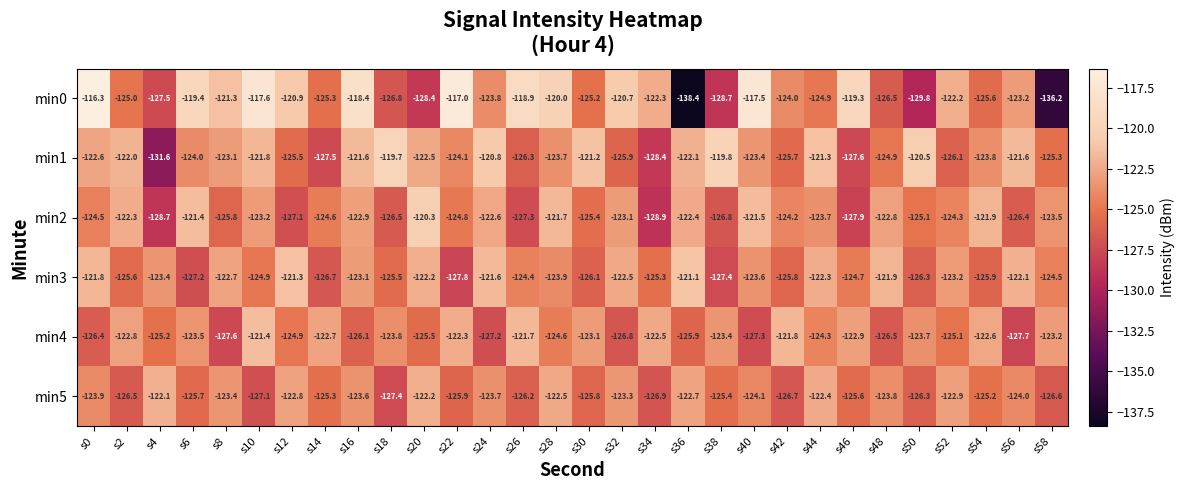

What is the minimum value for min2?

-128.9